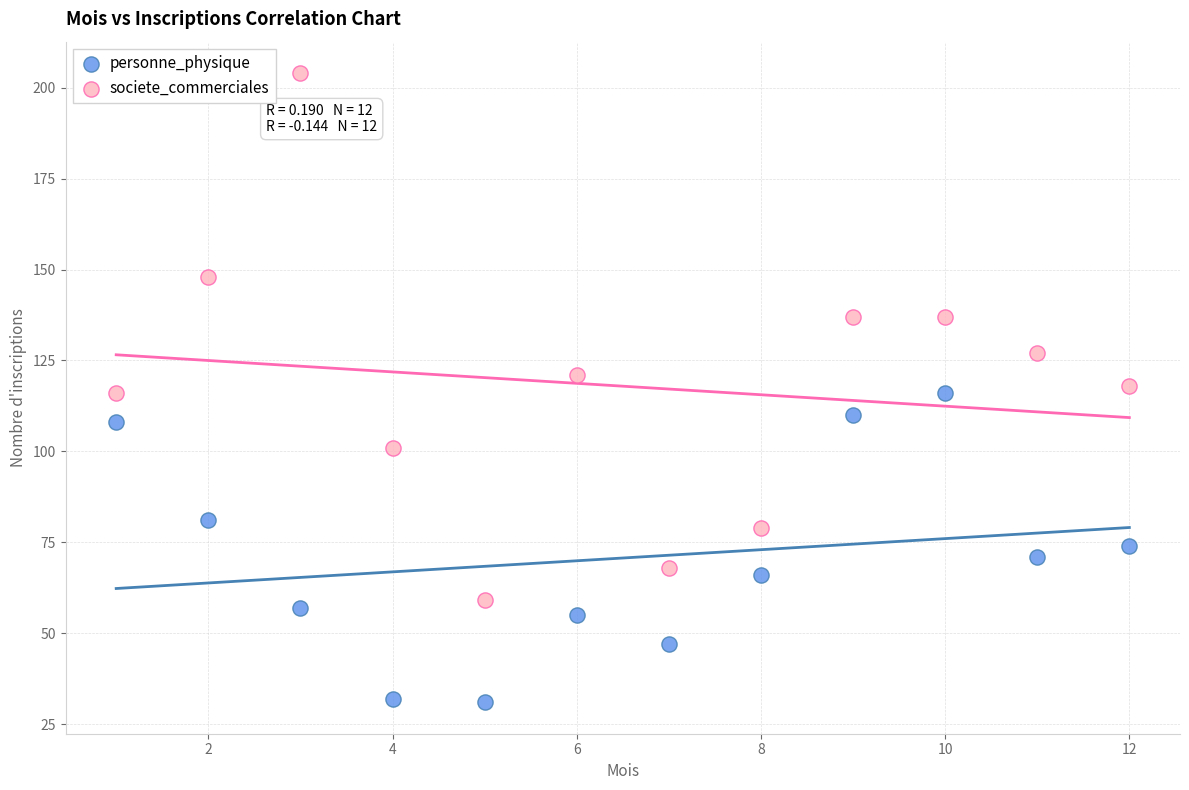

Which series has the largest Y range (max minus min)?

societe_commerciales